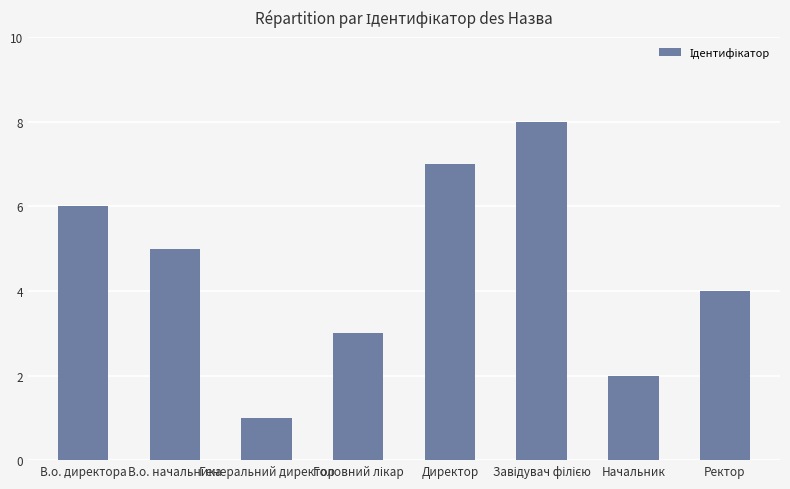

Reading left to right, transcribe all the data shown in this chart.

6	5	1	3	7	8	2	4